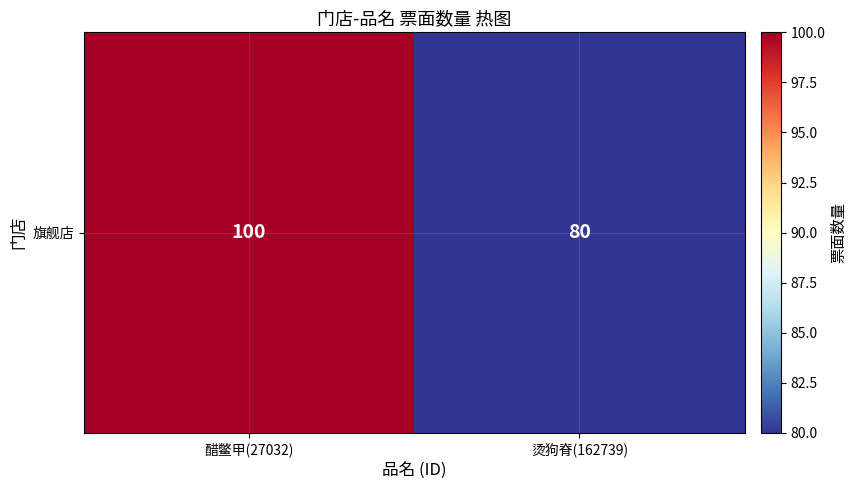

What is the change in value from 醋鳖甲(27032) to 烫狗脊(162739)?

-20